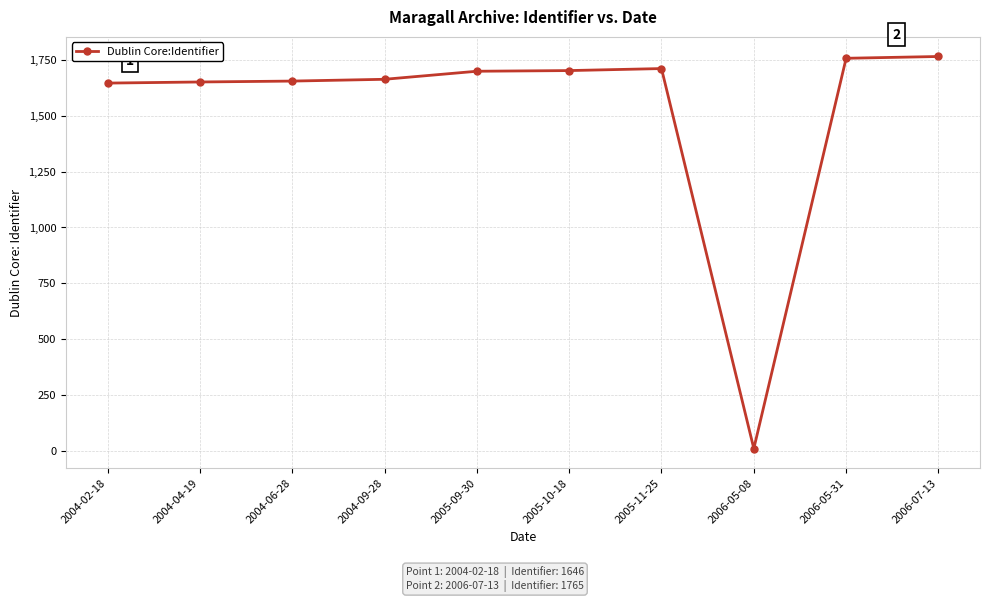

What is the change in value from 2004-02-18 to 2005-10-18?

+56